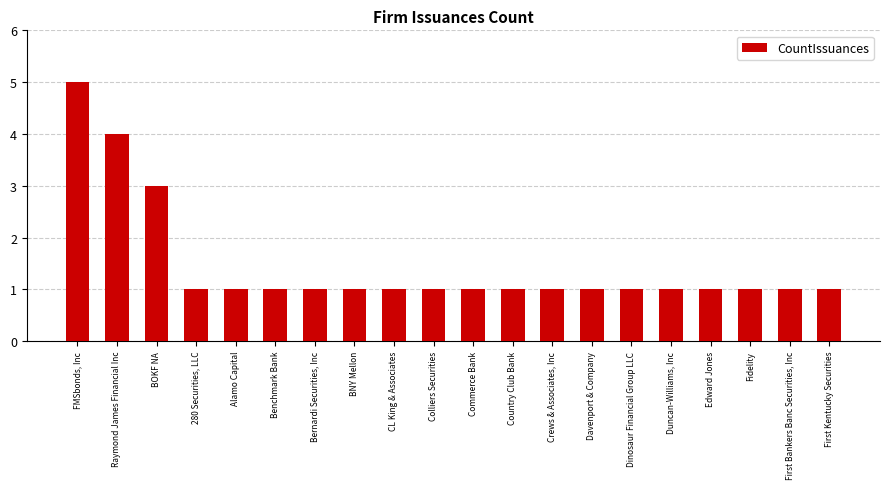

What is the ratio of the value at BNY Mellon to the value at Bernardi Securities, Inc?

1.0